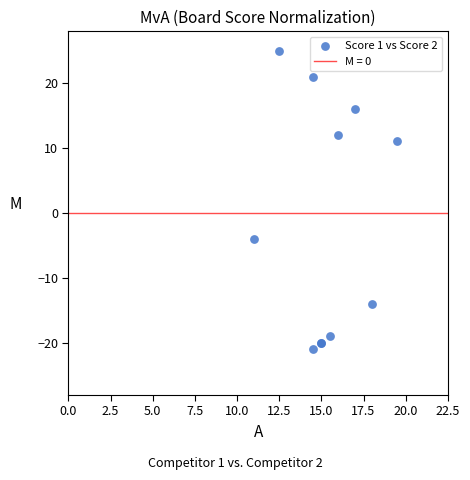

What Y value in the scatter plot is closest to 2?

-4